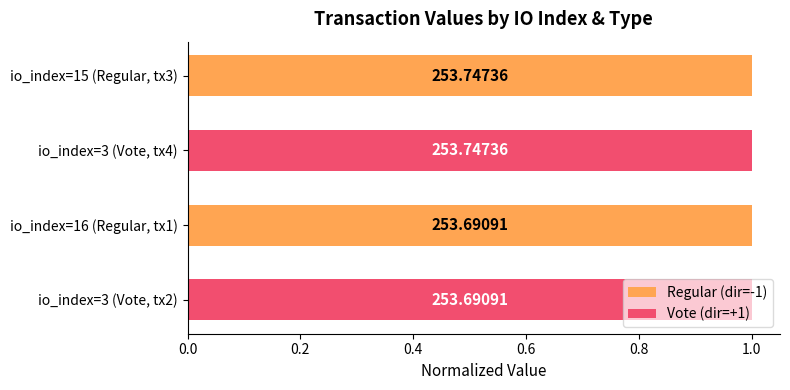

What are all the series names shown in the legend?

Regular (dir=-1), Vote (dir=+1)